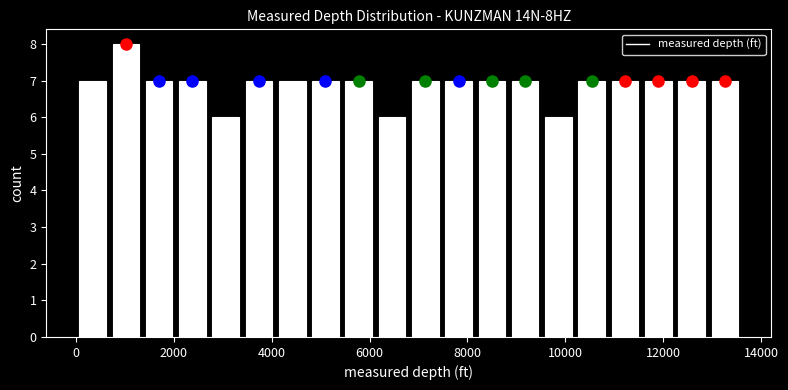

Around what value on the x-axis is the tallest bar? Give the approximate position of its centre, as read against the axis.

1000